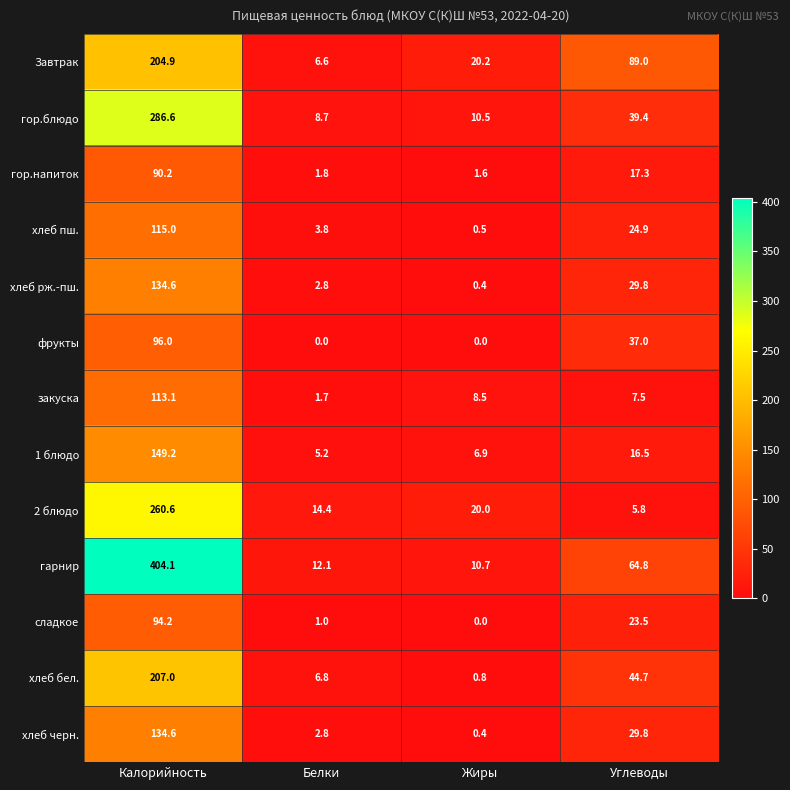

Which category has the lowest value in the хлеб бел. series?

Жиры